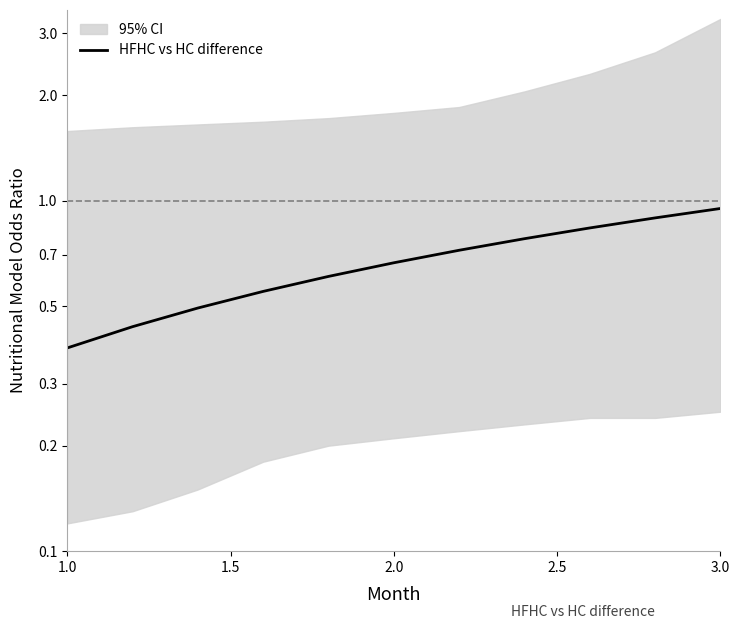

What is the difference between the maximum and minimum values?

0.6